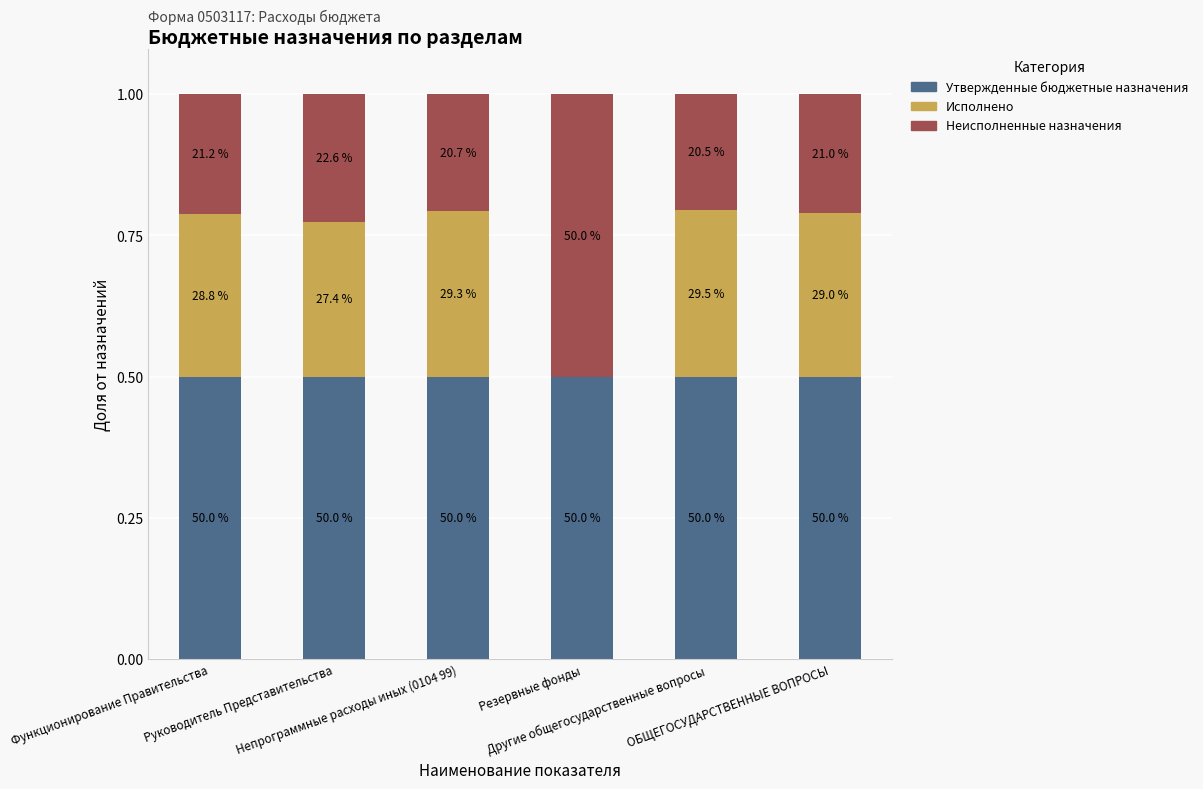

Rank the series by their maximum value, from highest to lowest.

Утвержденные бюджетные назначения, Неисполненные назначения, Исполнено